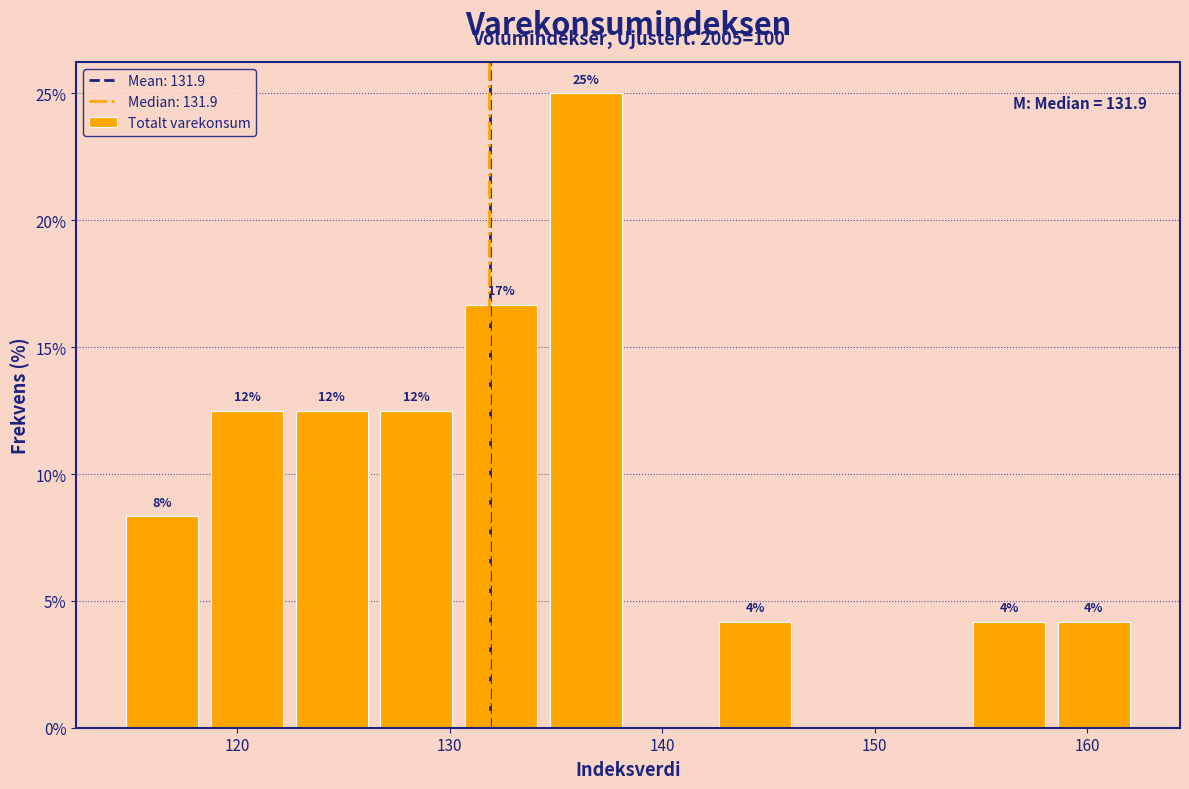

Around what value on the x-axis is the tallest bar? Give the approximate position of its centre, as read against the axis.

136